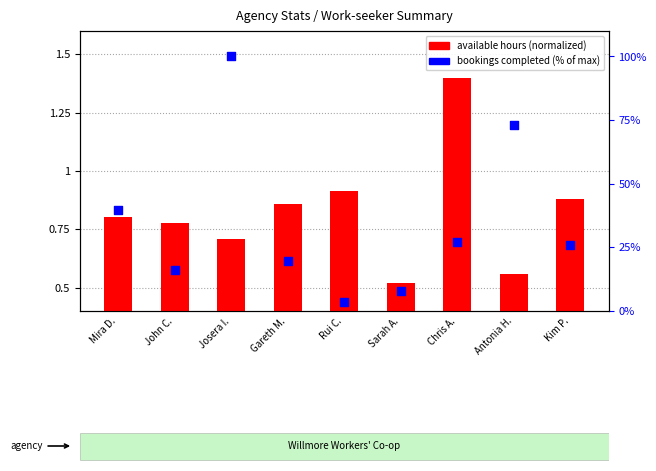

Is the value of bookings completed (% of max) at Antonia H. greater than the value of available hours (normalized) at Mira D.?

Yes